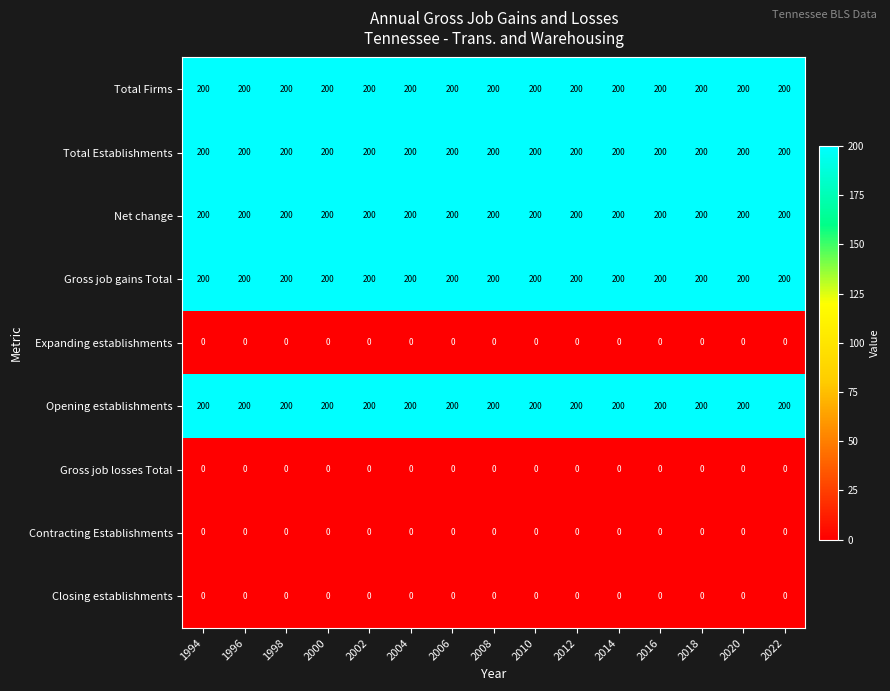

What is the spread (max minus min) of values at 2002?

200